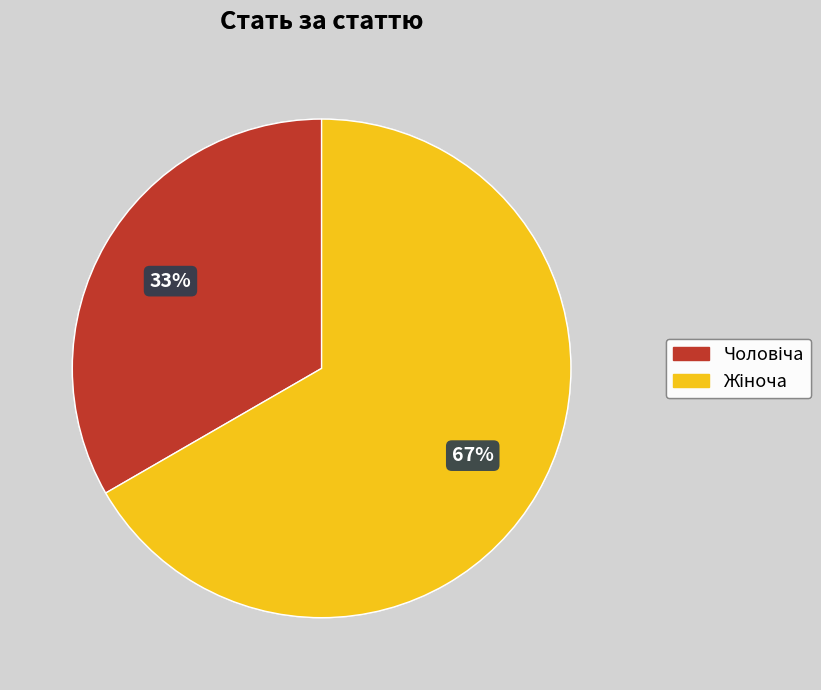

To the nearest percent, what is the average slice percentage?

50%